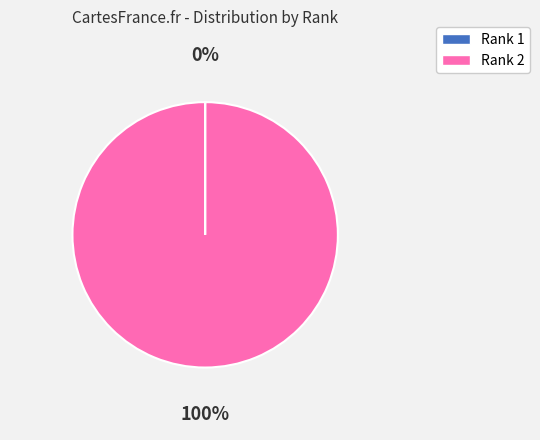

Is there a majority slice in this chart?

Yes